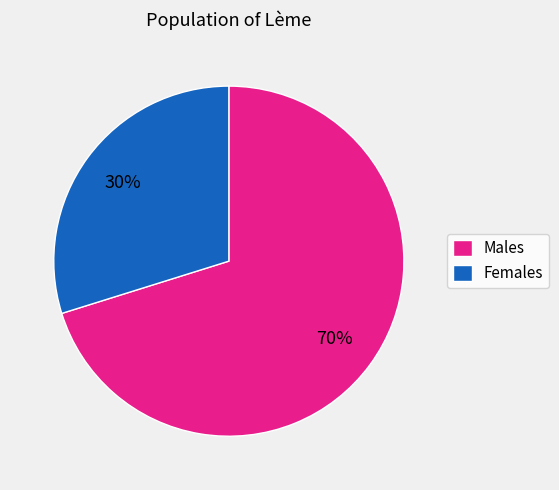

Between Females and Males, which is larger?

Males